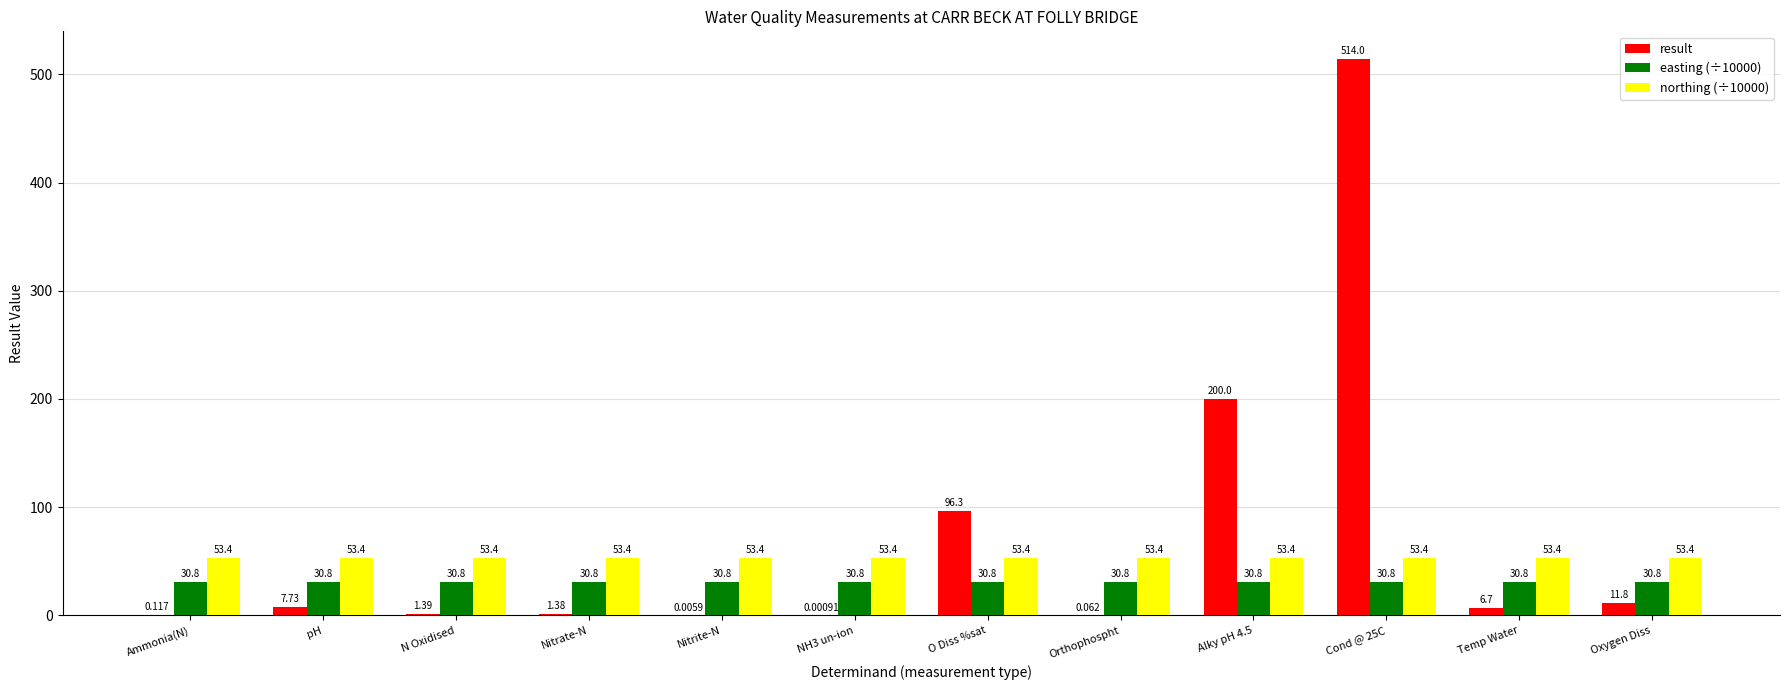

Which series has the widest spread of values?

result